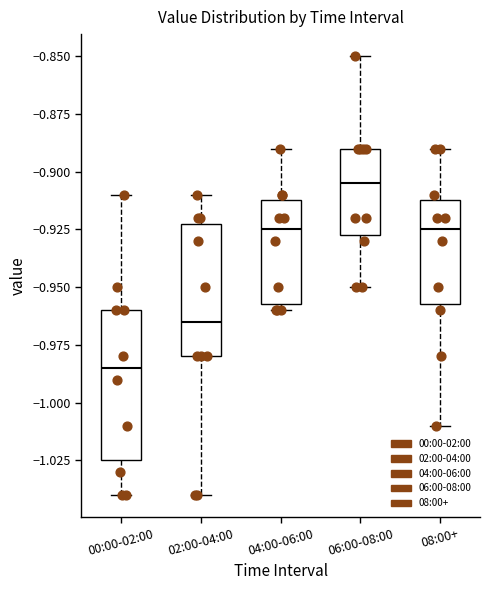

Reading left to right, transcribe this box plot: for each box, give where its median line is, the range the box spans, and where its two whiskers end, as read against the y-axis. The values are not printed on the chart, so give them approximately, as read against the axis.

00:00-02:00: median -0.985, box -1.025 to -0.960, whiskers -1.040 to -0.910
02:00-04:00: median -0.965, box -0.980 to -0.920, whiskers -1.040 to -0.910
04:00-06:00: median -0.925, box -0.955 to -0.910, whiskers -0.960 to -0.890
06:00-08:00: median -0.905, box -0.925 to -0.890, whiskers -0.950 to -0.850
08:00+: median -0.925, box -0.955 to -0.910, whiskers -1.010 to -0.890